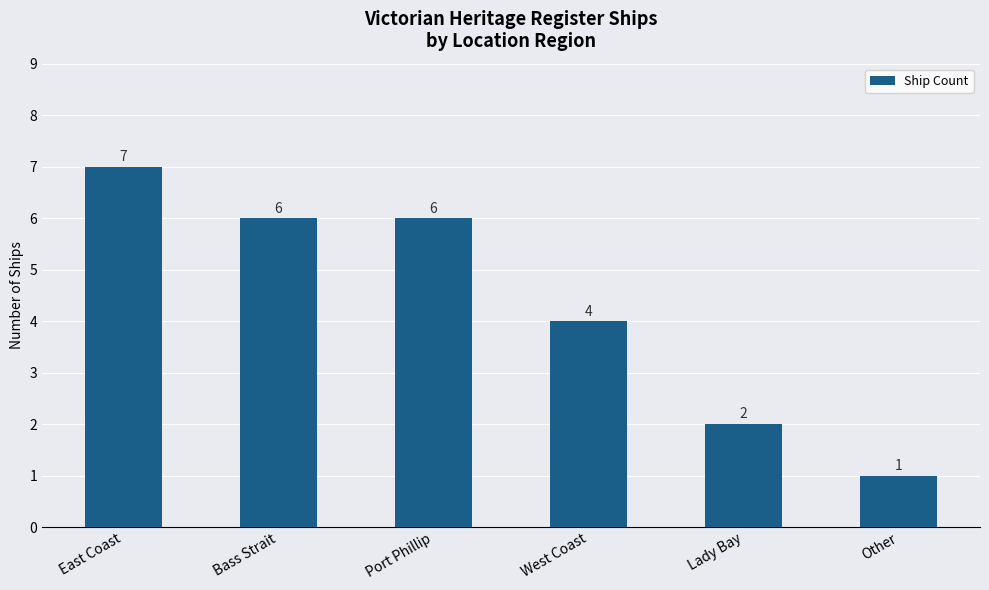

What is the ratio of the value at West Coast to the value at Port Phillip?

0.7